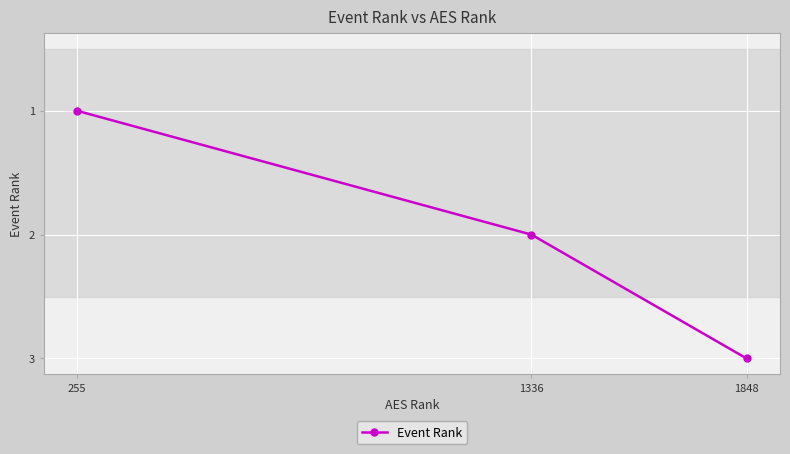

Where is the data nearest to the value 2?

1336